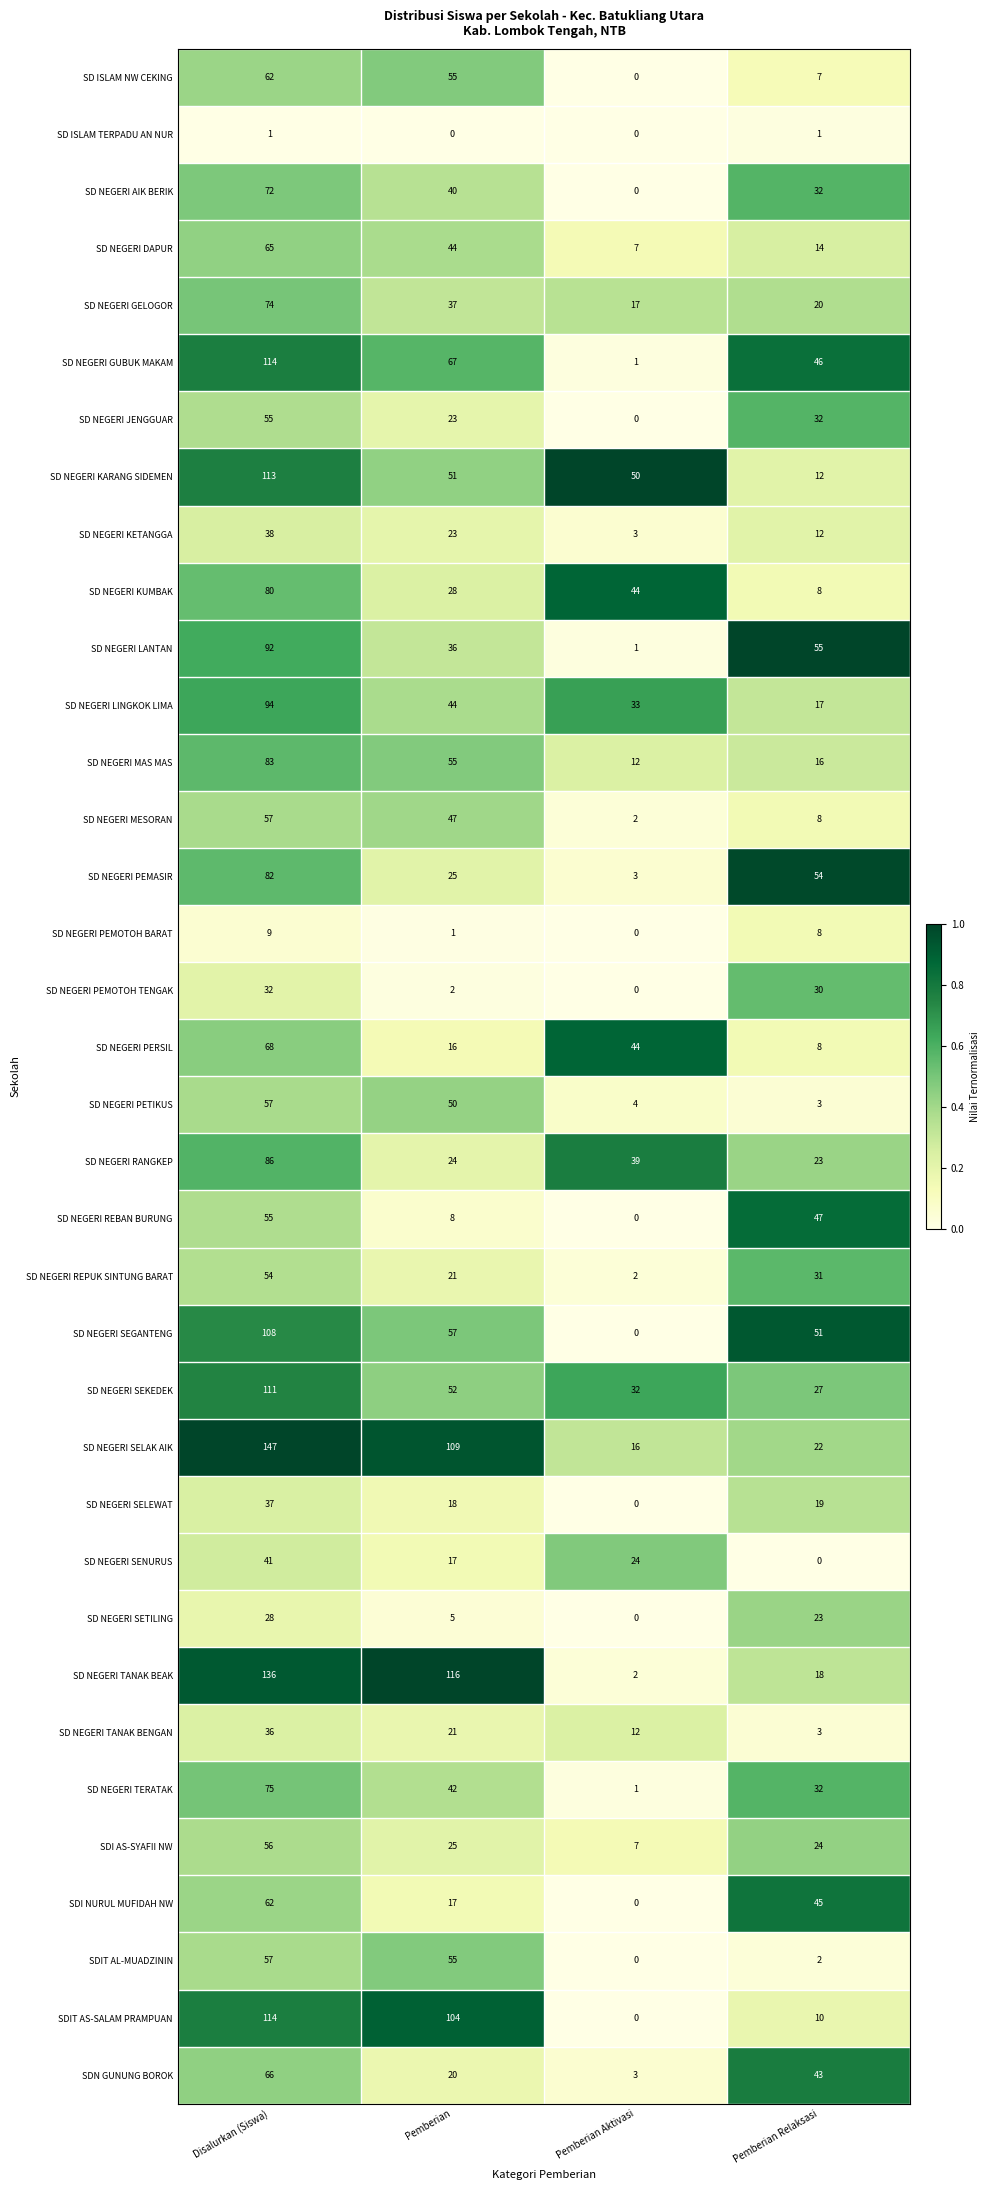

True or false: SDIT AS-SALAM PRAMPUAN has a value of 163 at Pemberian.

False